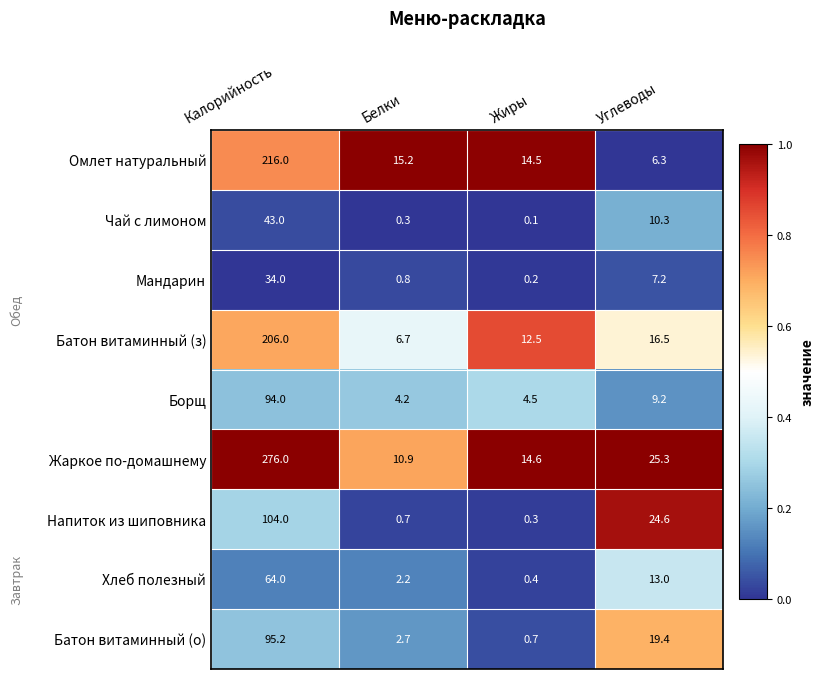

Which series has the largest total across all categories?

Жаркое по-домашнему